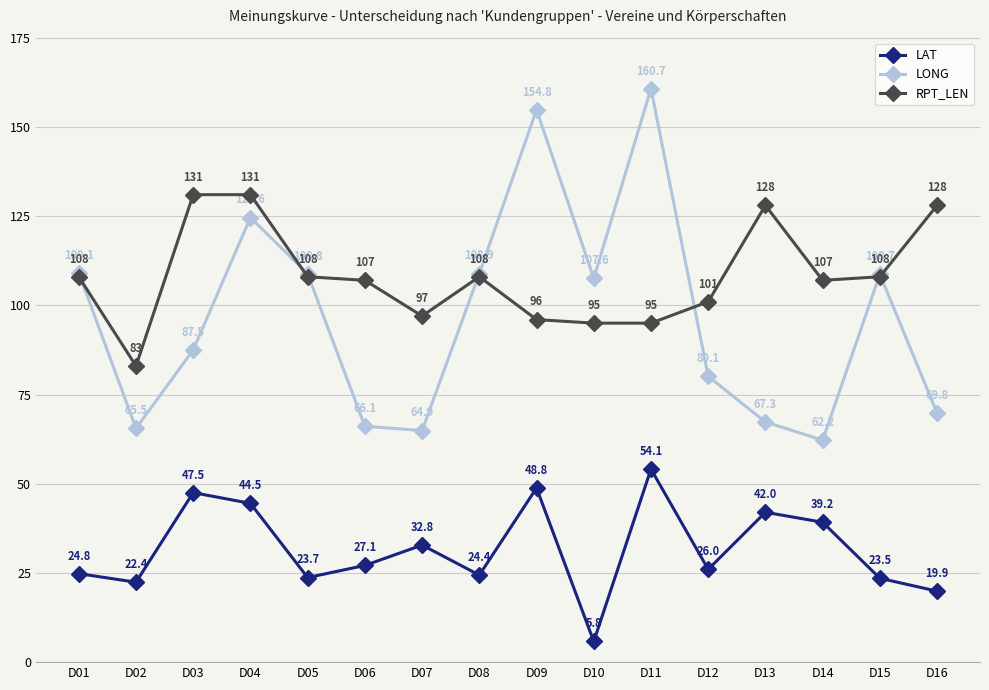

How many distinct data groups are displayed?

3